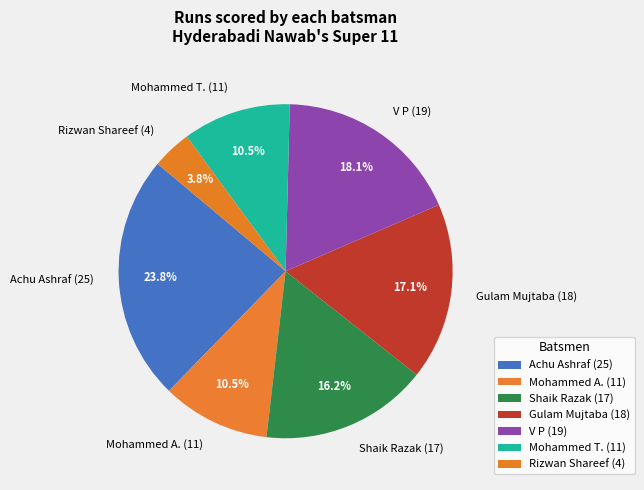

What is the largest slice in the pie chart?

Achu Ashraf (25)